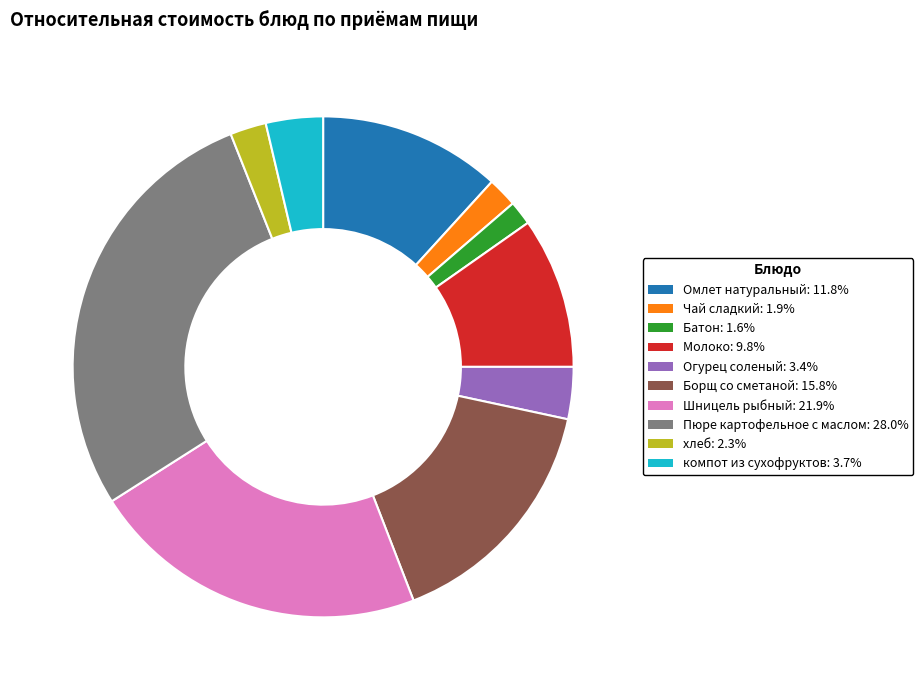

The Пюре картофельное с маслом slice represents 38% of the pie. True or false?

False